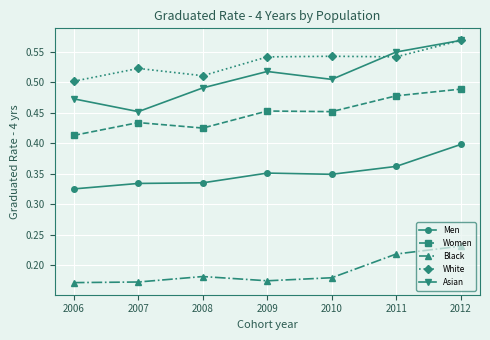

Where is the first local maximum for White?

2007